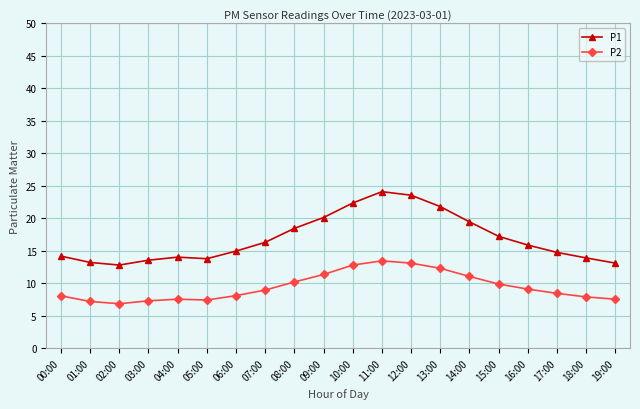

Which series has the largest range (max minus min)?

P1